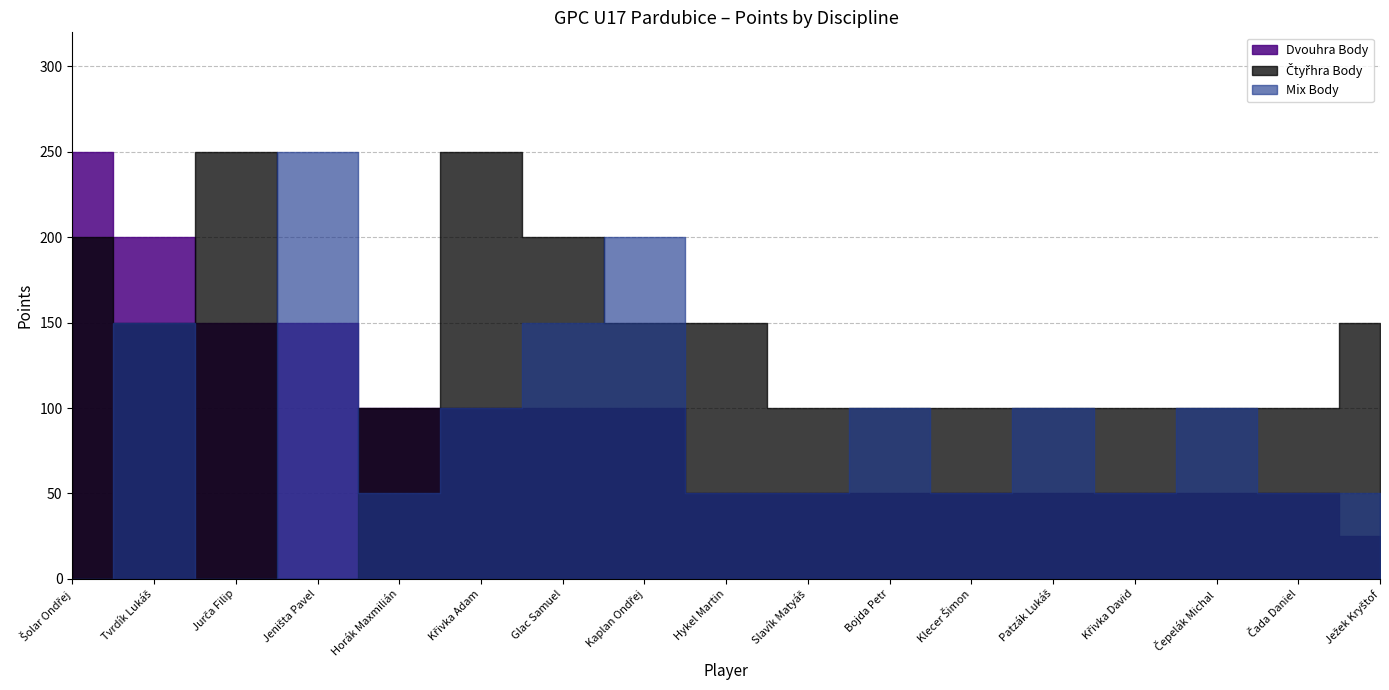

How many series are shown in this chart?

3